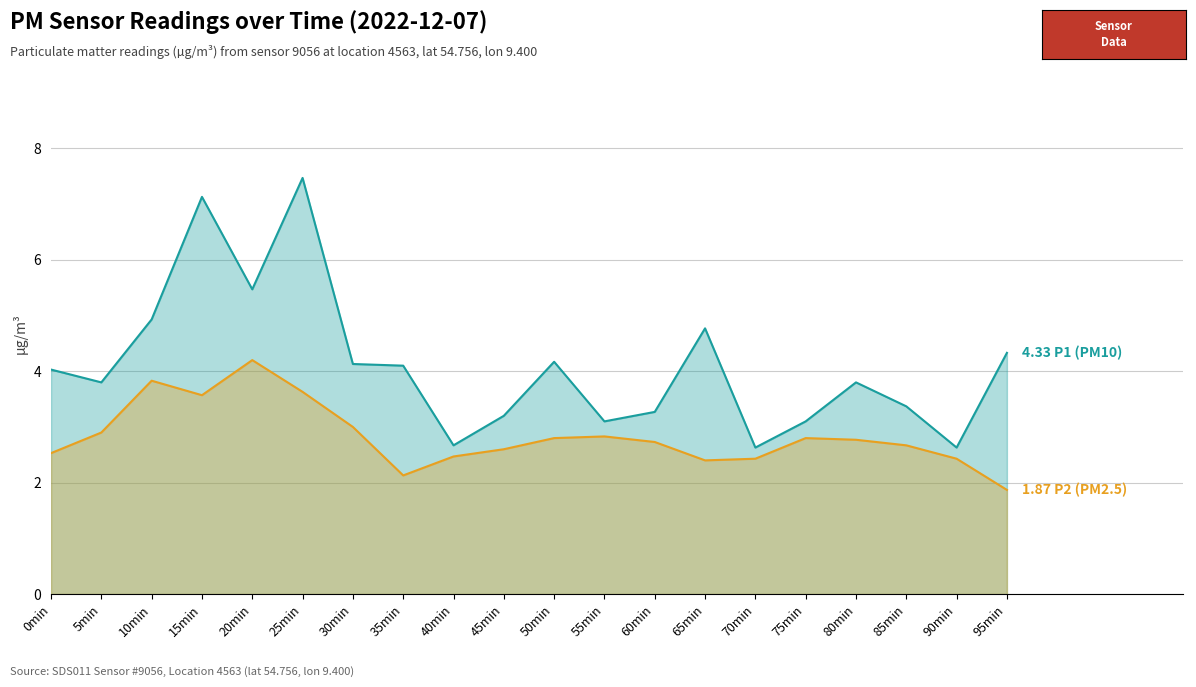

Which series has the largest range (max minus min)?

P1